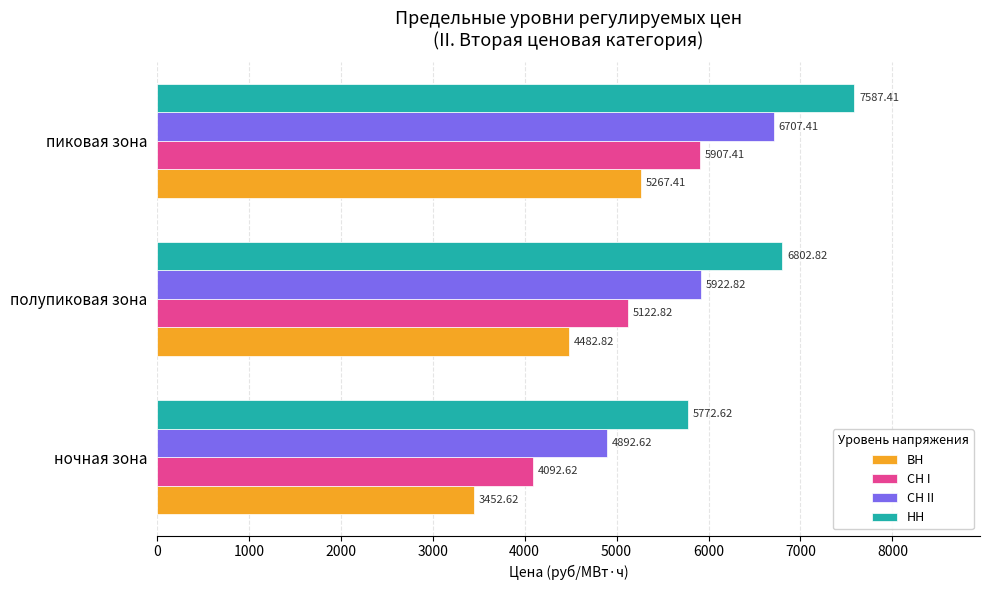

What is the difference between the СН I values at ночная зона and полупиковая зона?

1030.2